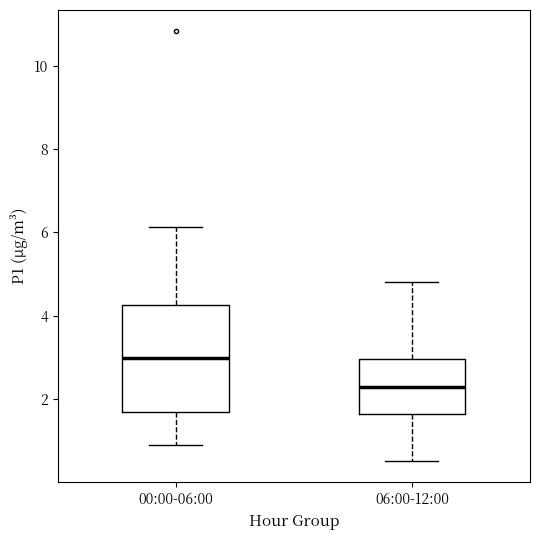

Which box has the highest median line?

00:00-06:00